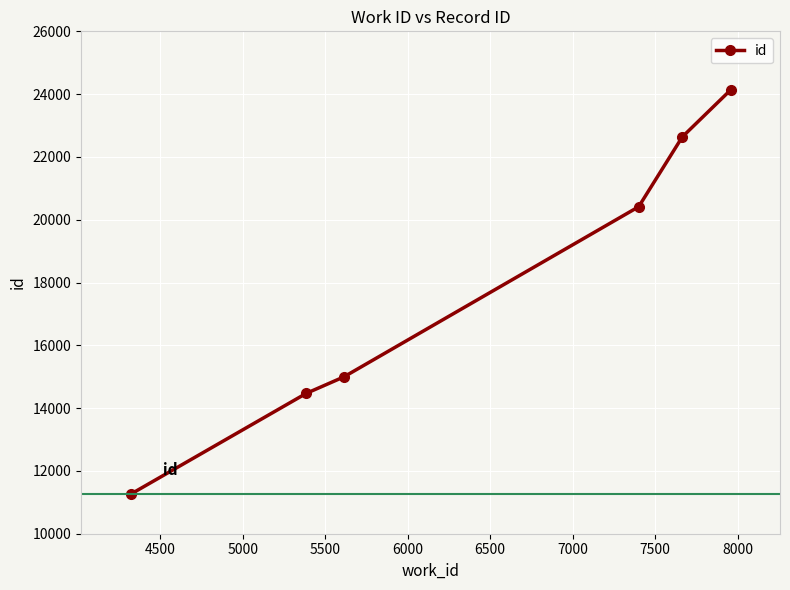

What is the value of the 3rd point from the left?

14993